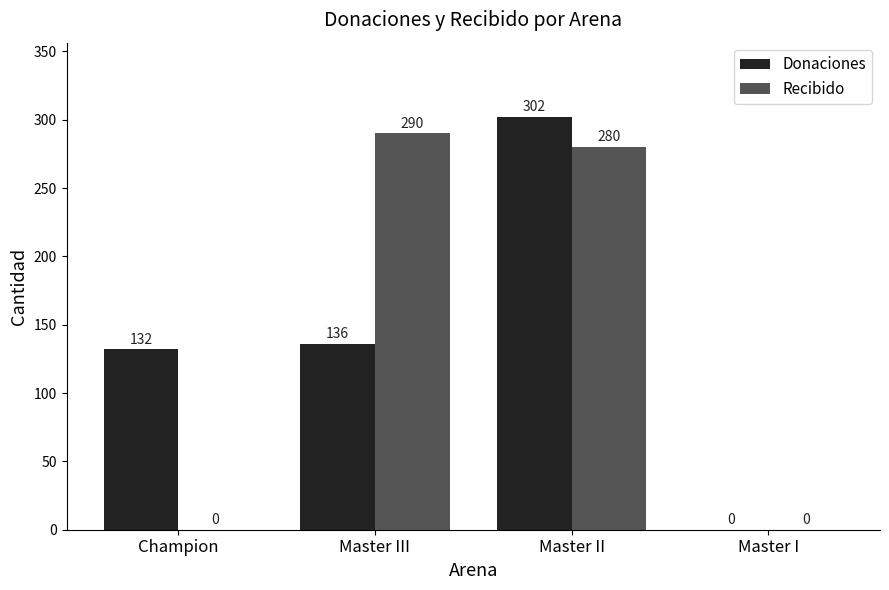

Reading right to left, extract all data points from this chart.

Donaciones: Master I=0	Master II=302	Master III=136	Champion=132
Recibido: Master I=0	Master II=280	Master III=290	Champion=0